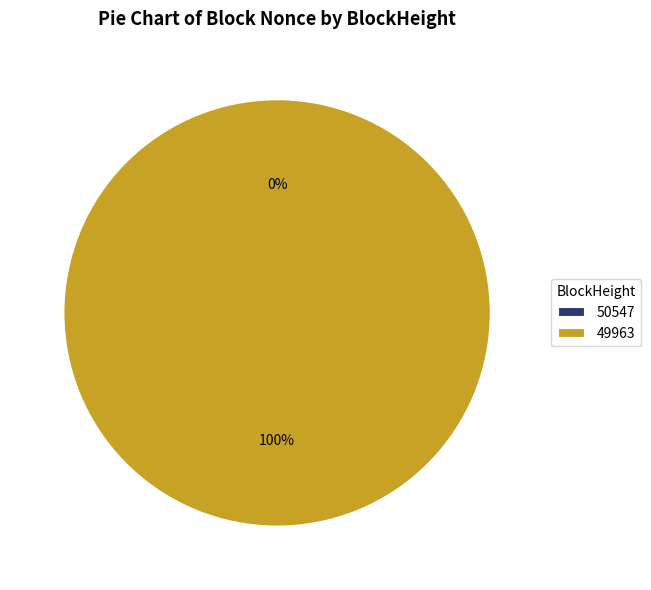

Rank the categories by value from highest to lowest.

49963, 50547